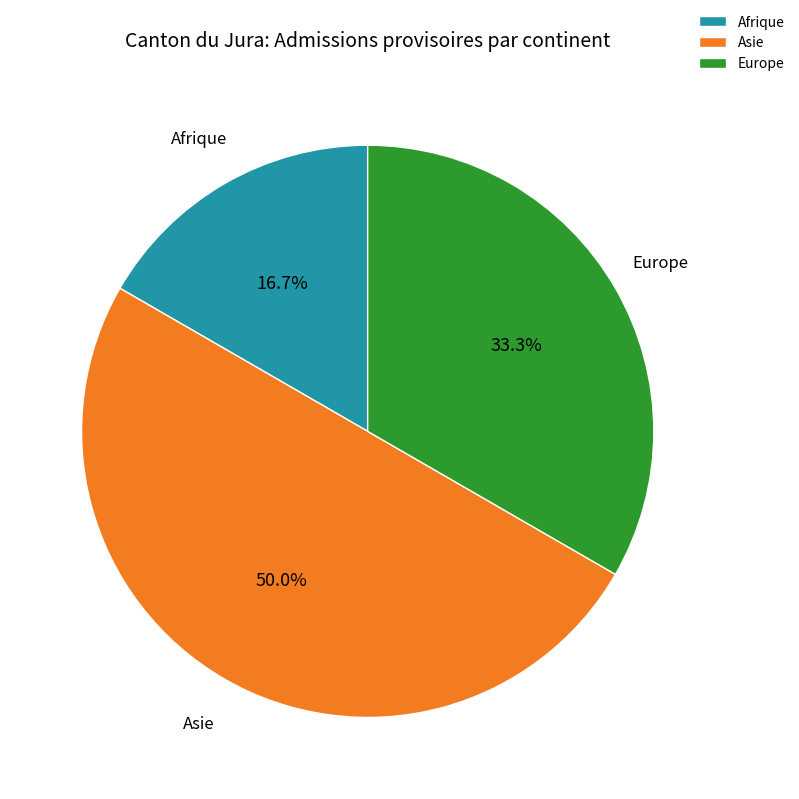

Which has a higher value, Europe or Asie?

Asie